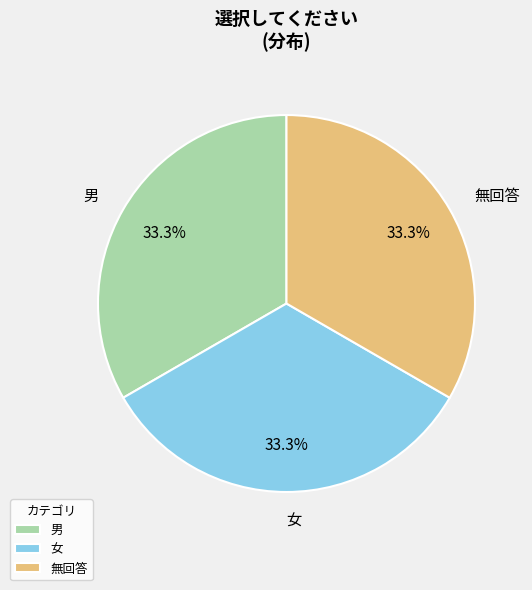

The 女 slice represents 99% of the pie. True or false?

False